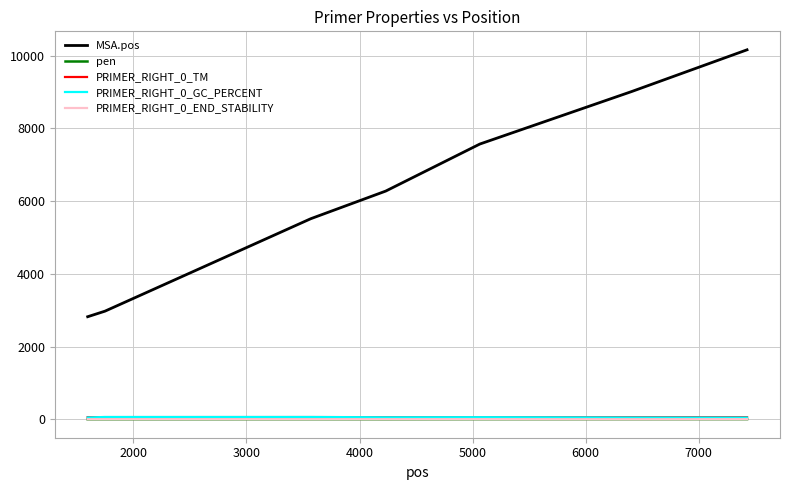

After their last crossing, which series has the higher values: pen or PRIMER_RIGHT_0_END_STABILITY?

PRIMER_RIGHT_0_END_STABILITY